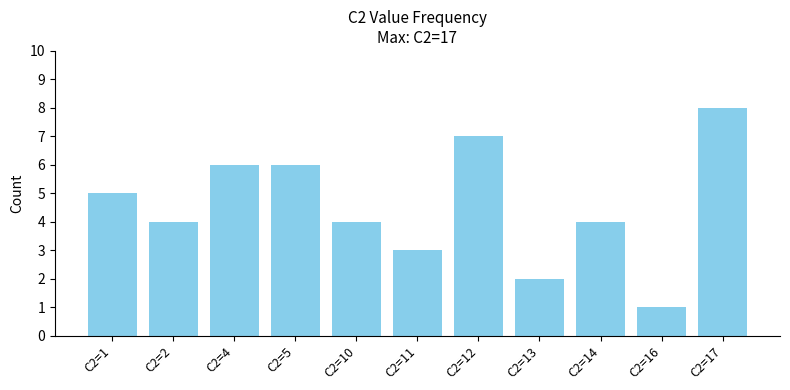

Count the values in the range 3 to 6.

7